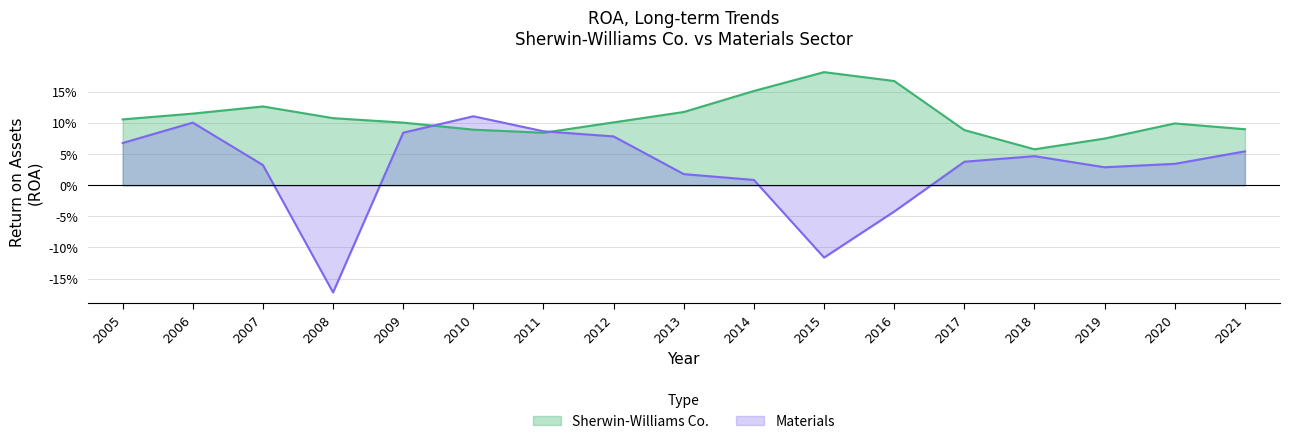

Which label corresponds to the smallest value in the chart?

2008